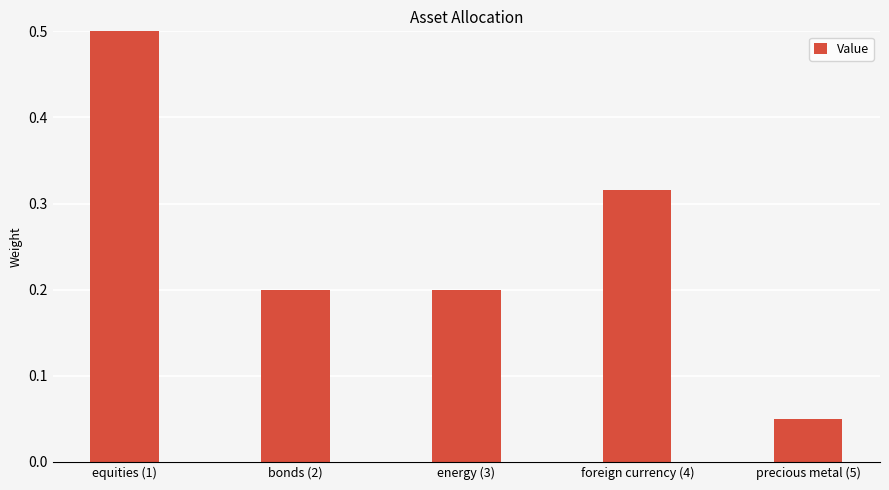

The chart shows a value of 0.5 at foreign currency (4). True or false?

False